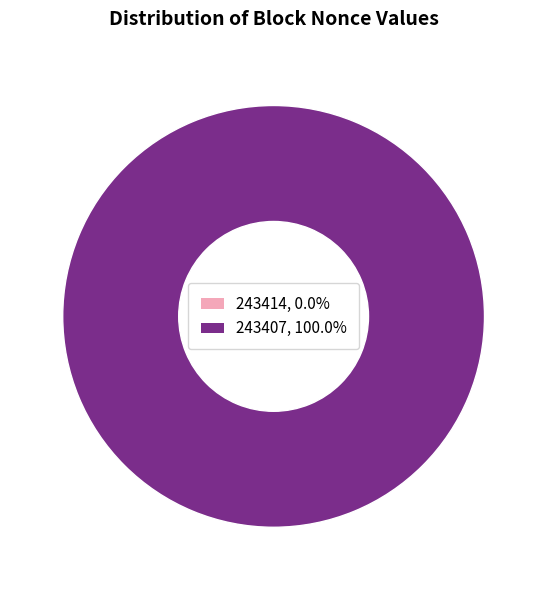

Which slice is the smallest?

243414